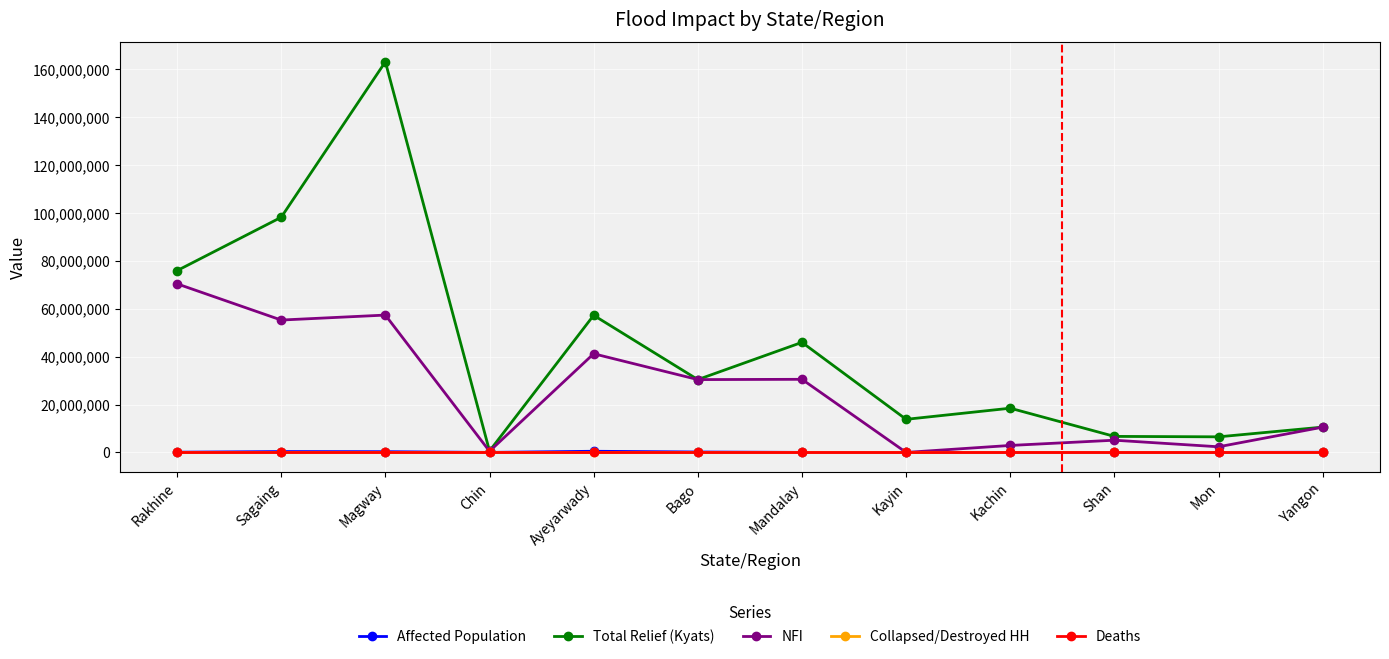

Which series has the largest total across all categories?

Total Relief (Kyats)